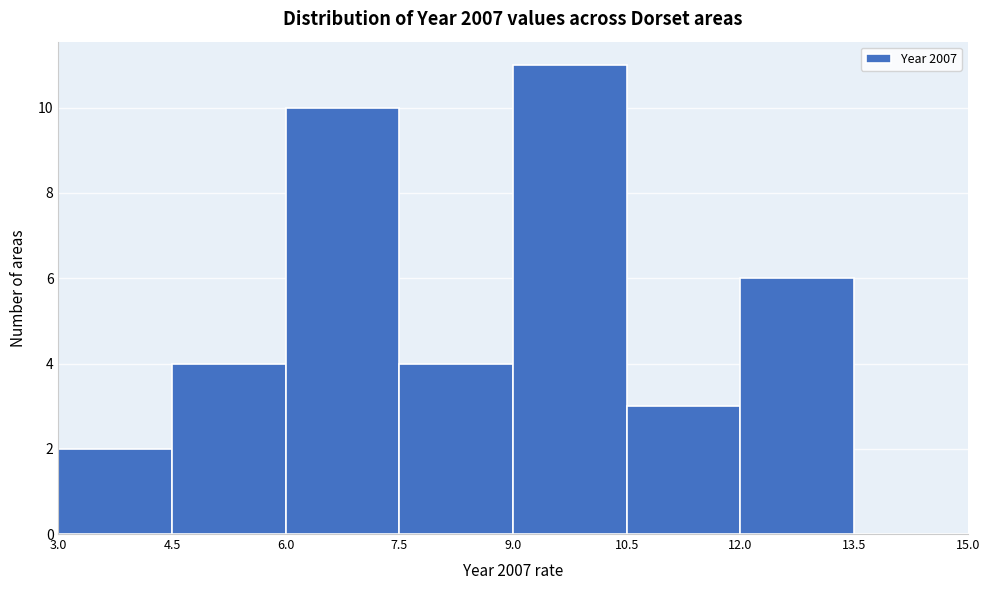

Reading left to right, list every bar in this chart as the range it spans on the x-axis followed by its height. The values are not printed on the chart, so give them approximately, as read against the axis.

3.0 to 4.5: 2
4.5 to 6.0: 4
6.0 to 7.5: 10
7.5 to 9.0: 4
9.0 to 10.5: 11
10.5 to 12.0: 3
12.0 to 13.5: 6
13.5 to 15.0: 0